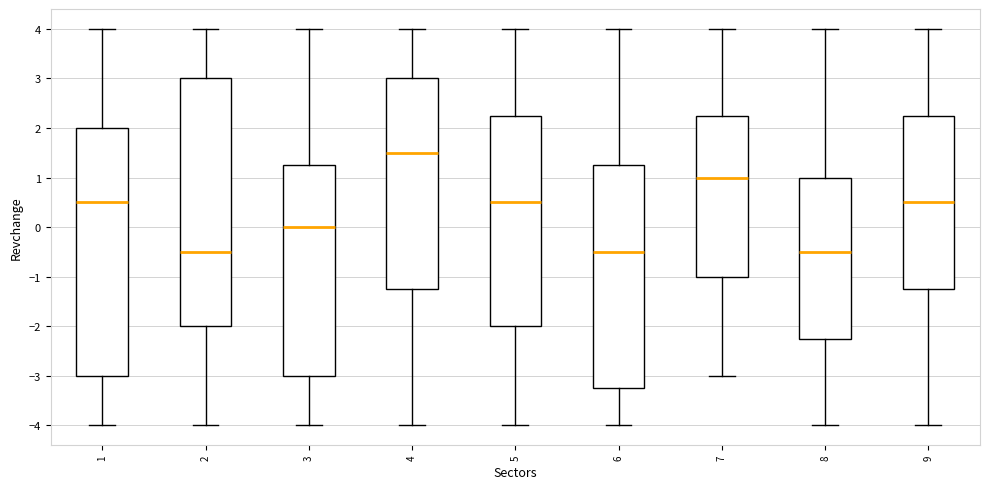

Which box's median line is the highest?

4